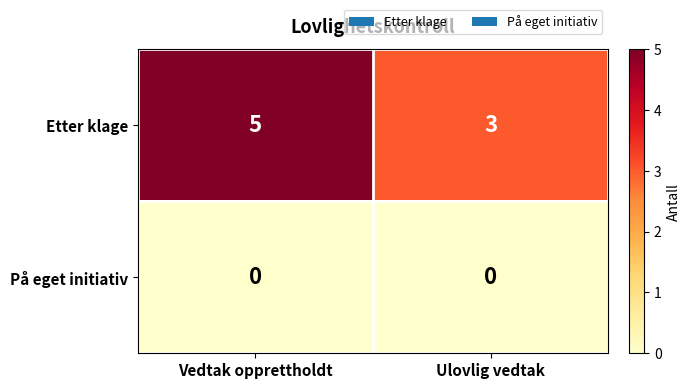

What is the total value across all series at Vedtak opprettholdt?

5